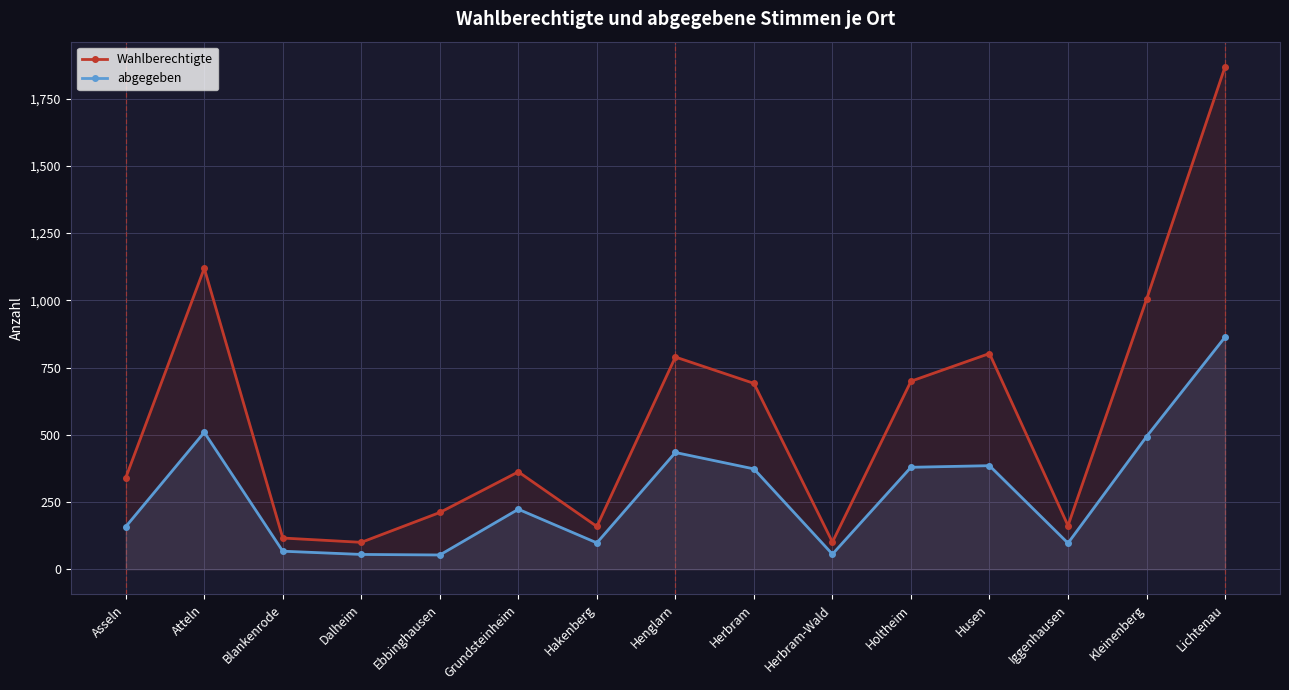

What is the value of the abgegeben point at the 10th from the left?

56